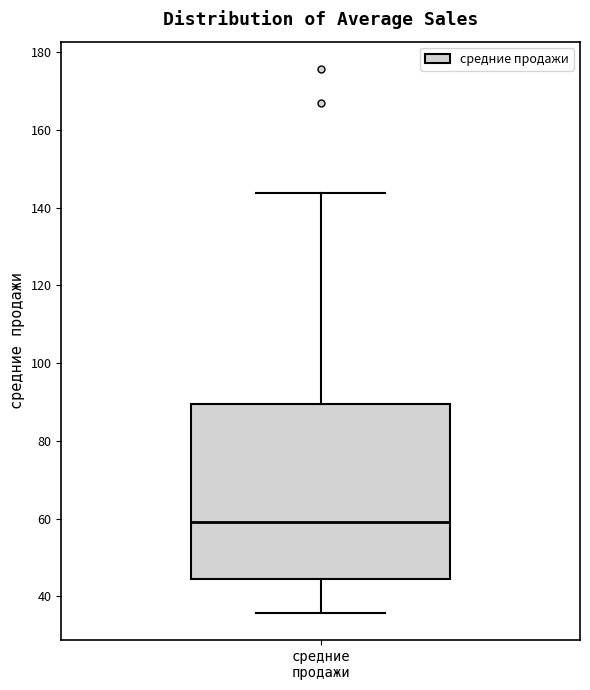

Where does the lower whisker of the box for средние продажи end on the y-axis? The values are not printed on the chart, so give them approximately, as read against the axis.

36